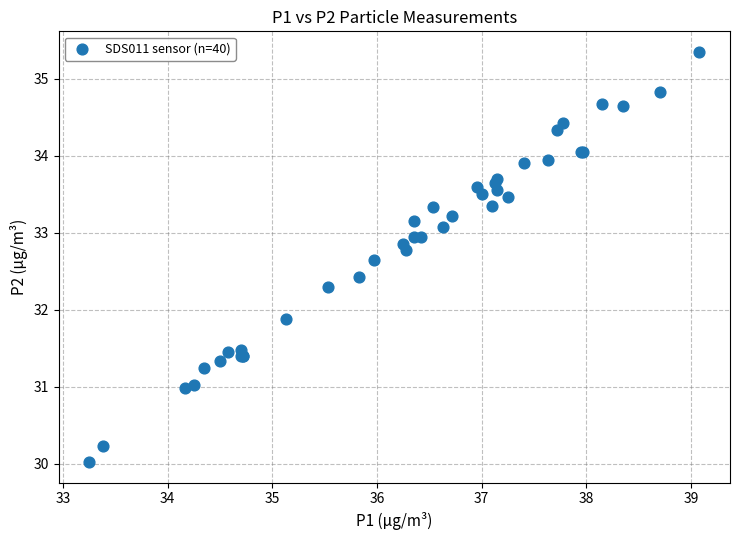

What Y value in the scatter plot is closest to 32?

31.9